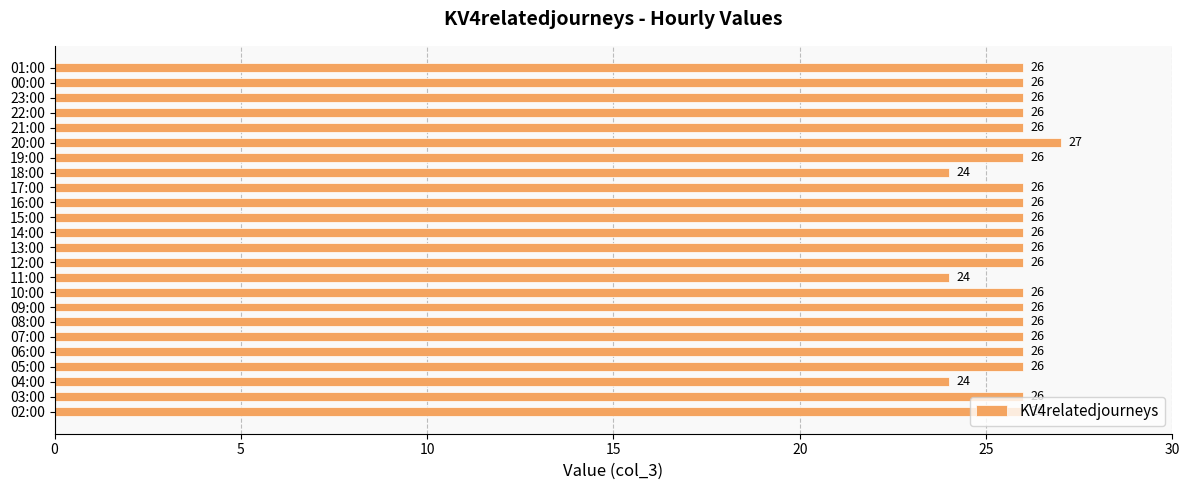

Which label corresponds to the largest value in the chart?

20:00